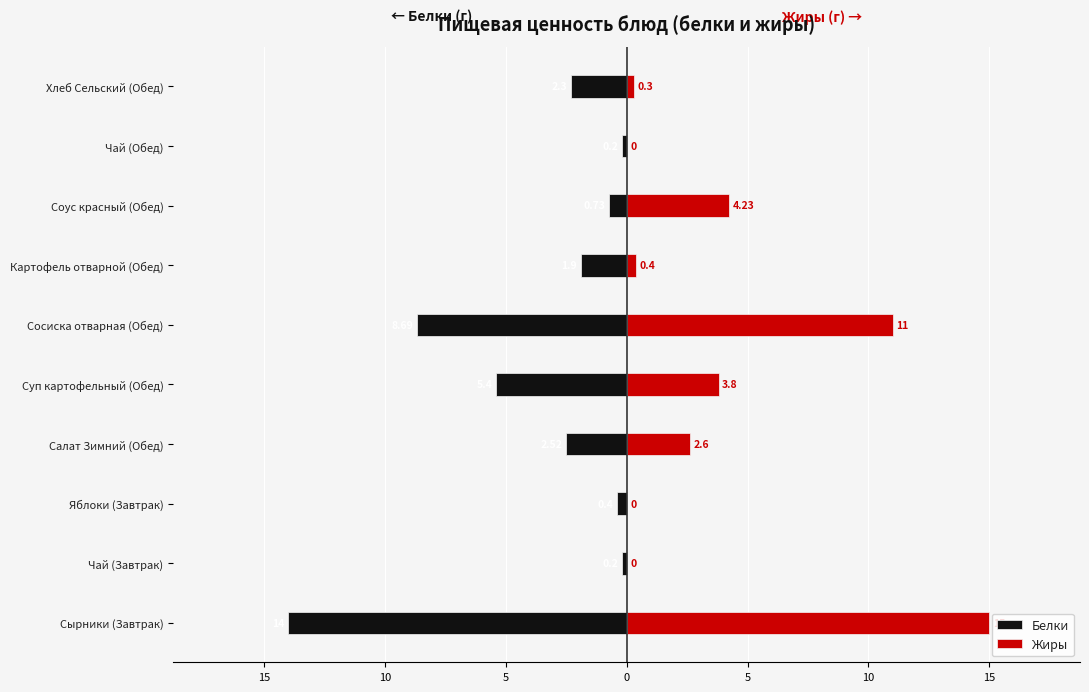

How many values in the Жиры series exceed 2?

5